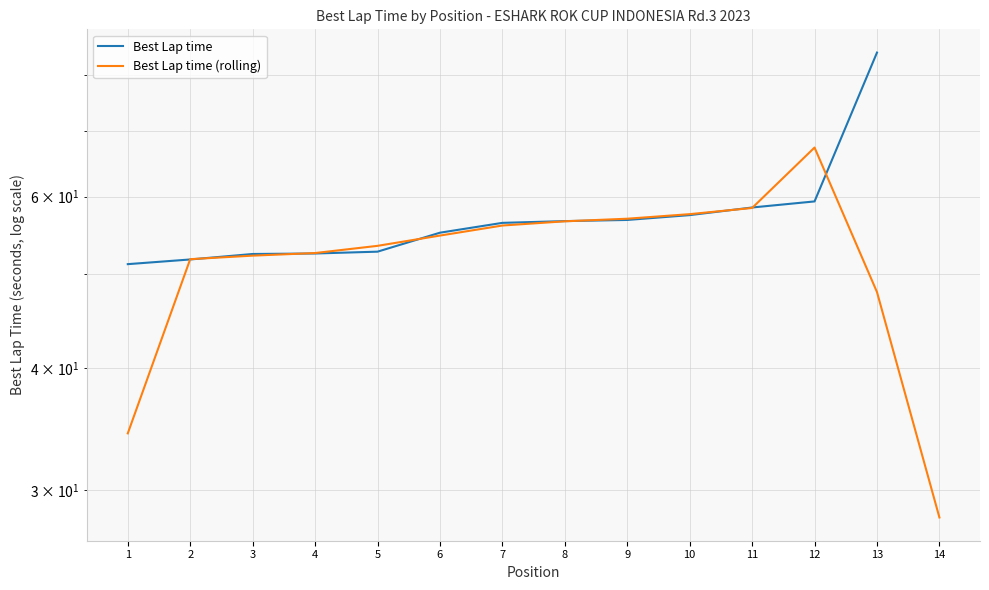

What is the sum of all Best Lap time (rolling) values?

727.8